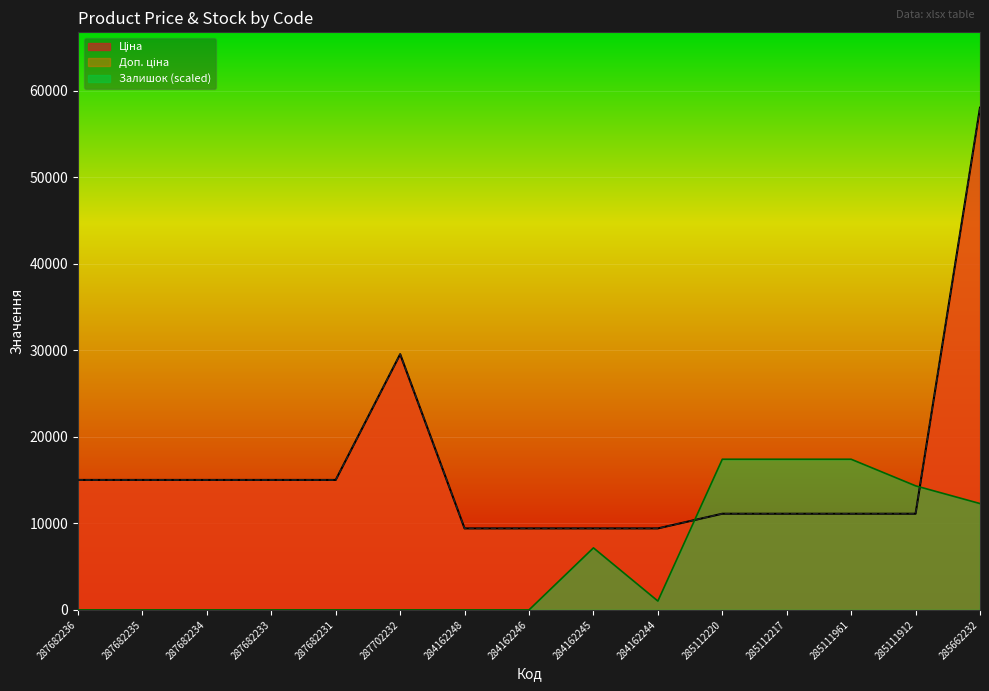

At which category does the chart reach its minimum across all series?

287682236